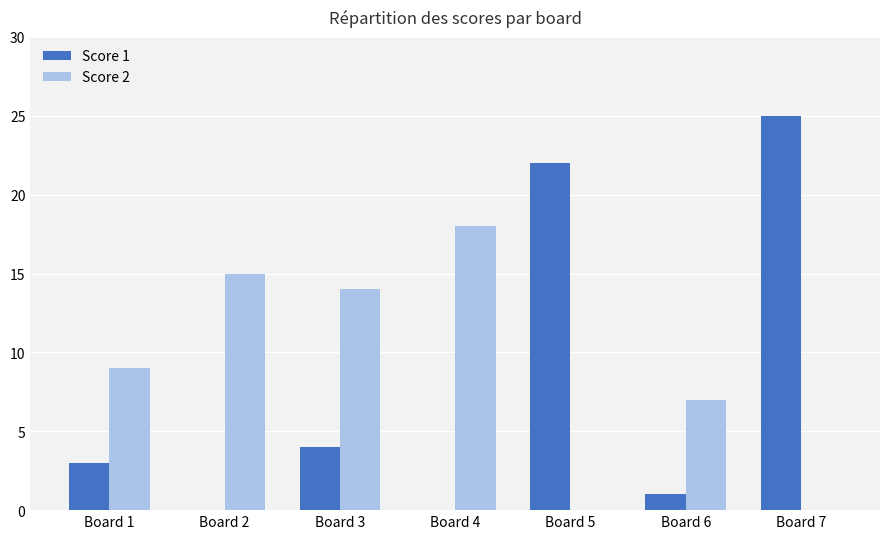

What is the highest value of the Score 2 series?

18